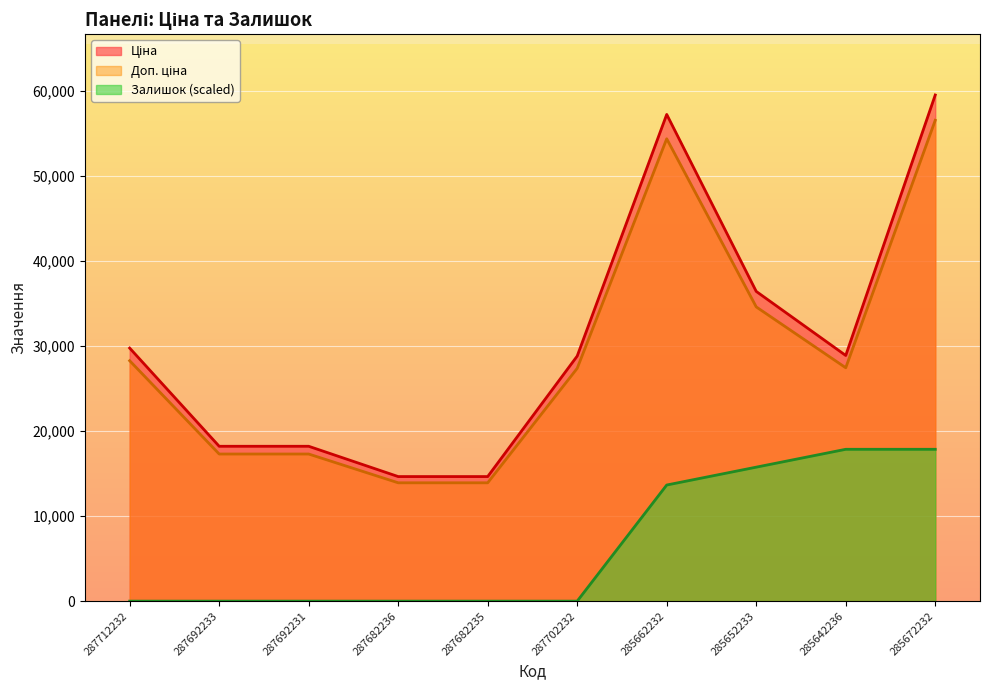

Is it true that Доп. ціна equals 48975.5 at 287702232?

False